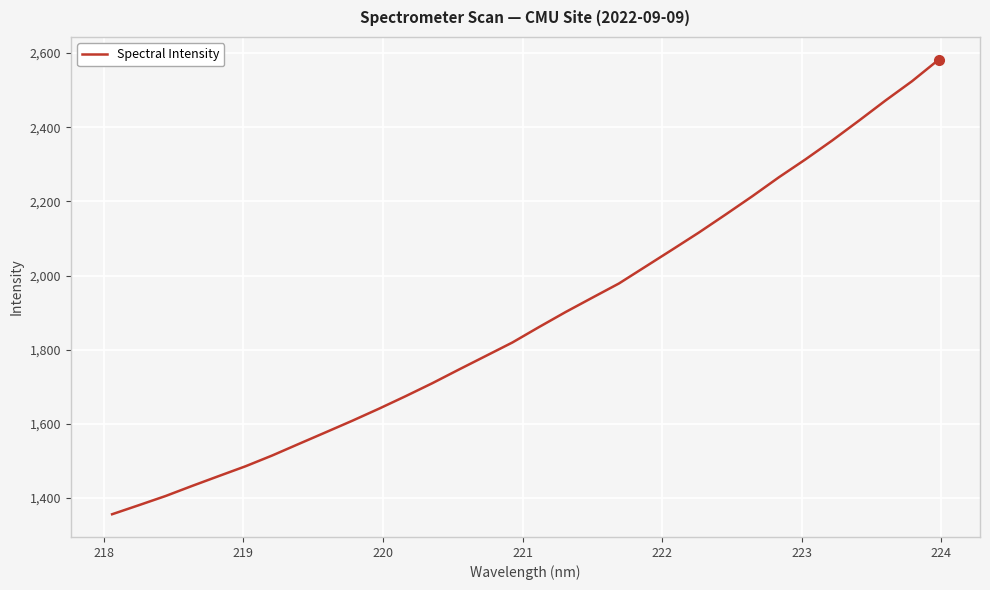

What is the greatest value displayed?

2581.9